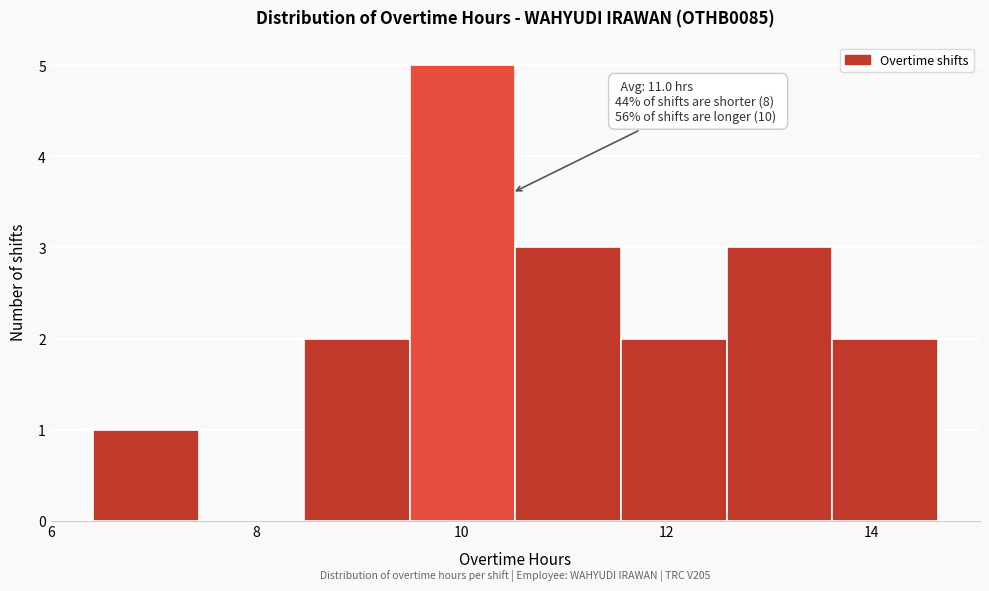

Over which range of the x-axis is the bar tallest?

9.6 to 10.6